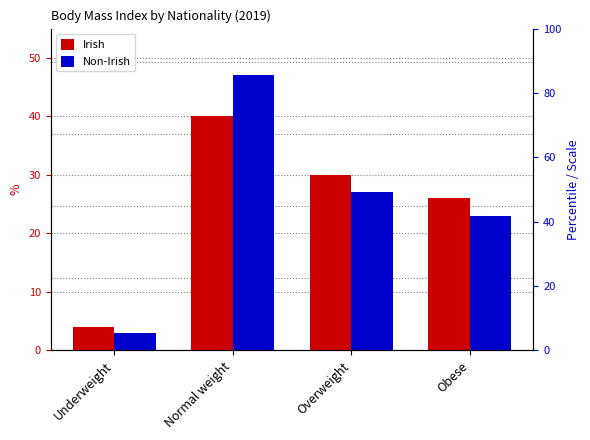

What is the label of the 3rd bar from the right?

Normal weight